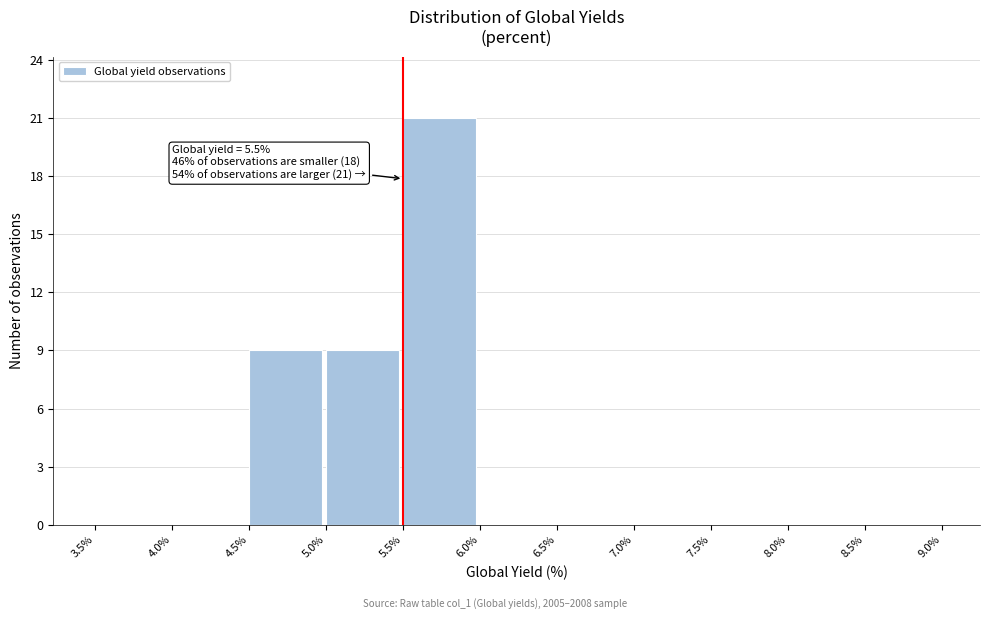

Which range on the x-axis has the tallest bar?

5.5% to 6.0%